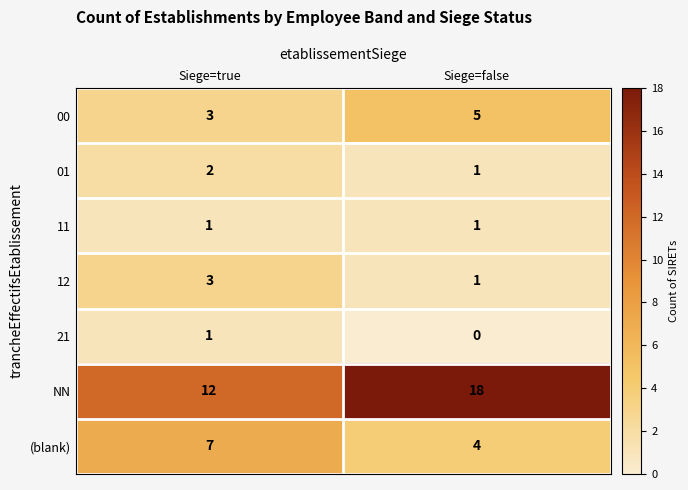

How many data points does each series have?

2